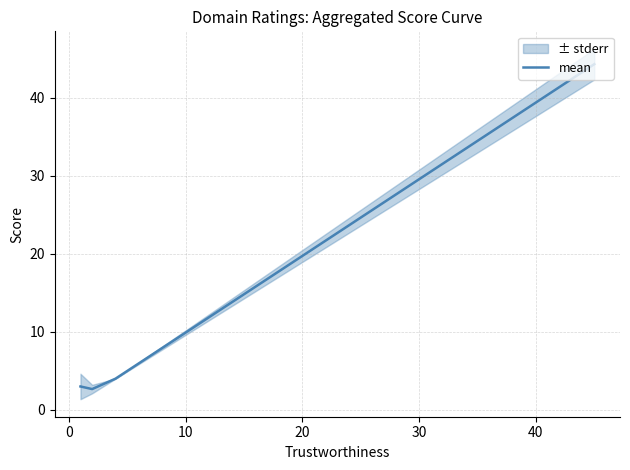

What is the greatest value displayed?

44.3